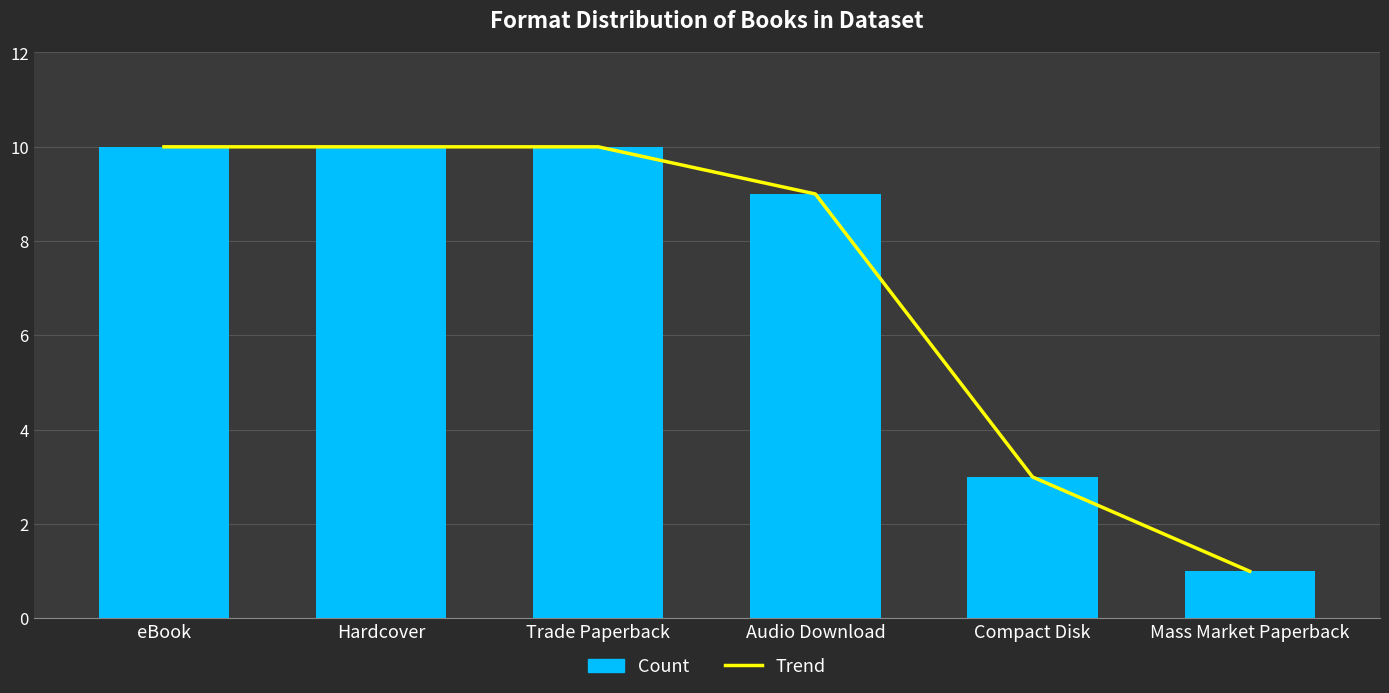

How many groups of bars are there?

6